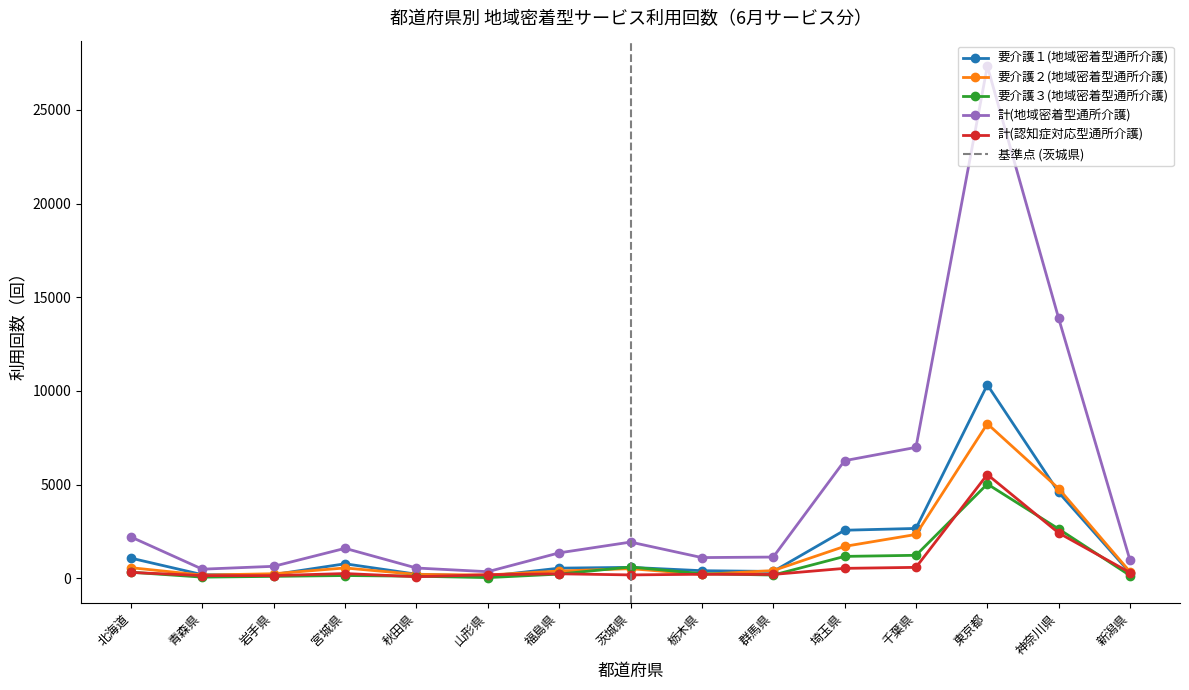

True or false: 計(地域密着型通所介護) and 要介護３(地域密着型通所介護) cross at least once.

False